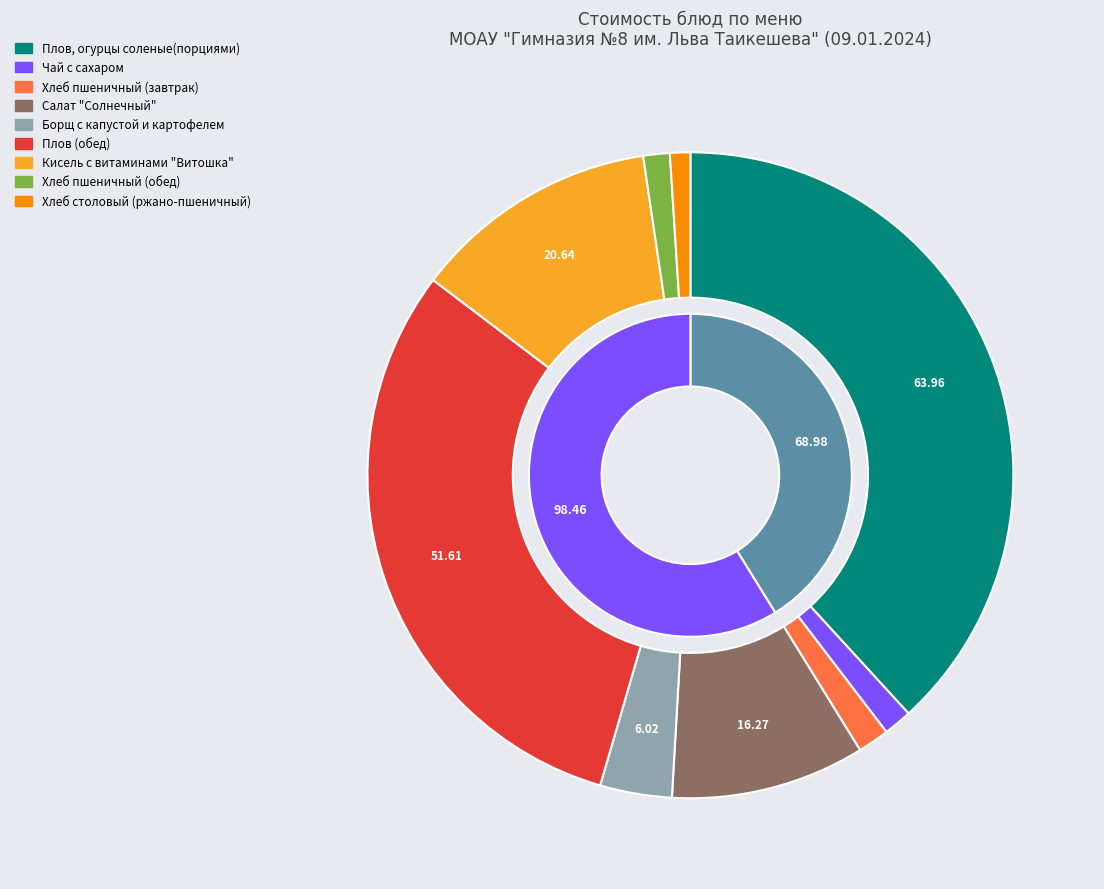

How many segments does this pie chart have?

9